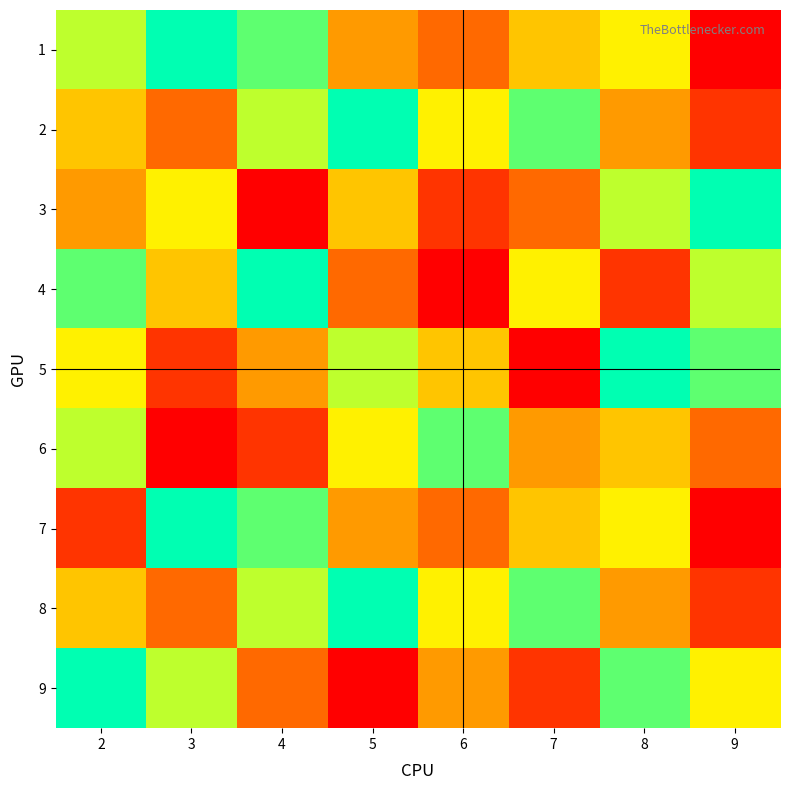

How many distinct data groups are displayed?

9